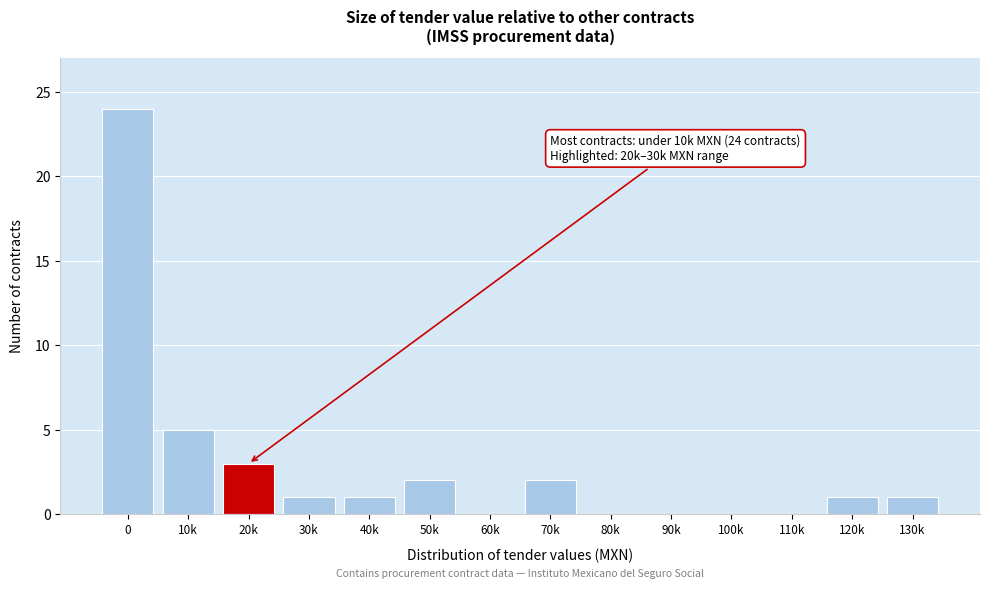

Reading left to right, extract all data points from this chart.

0=24	10k=5	20k=3	30k=1	40k=1	50k=2	60k=0	70k=2	80k=0	90k=0	100k=0	110k=0	120k=1	130k=1